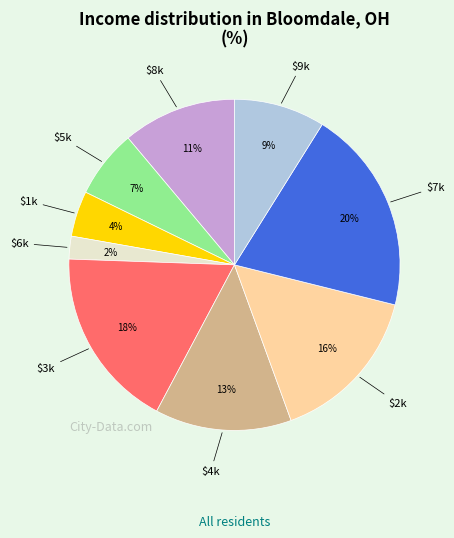

Does any single category account for the majority?

No